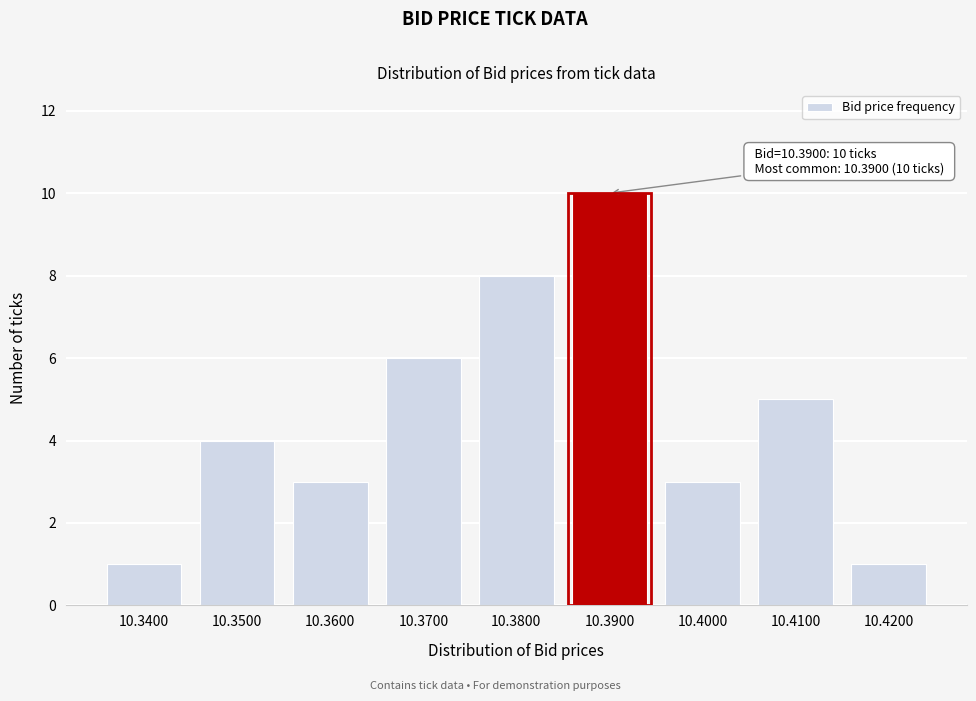

Reading left to right, list all the values displayed in this chart.

1	4	3	6	8	10	3	5	1